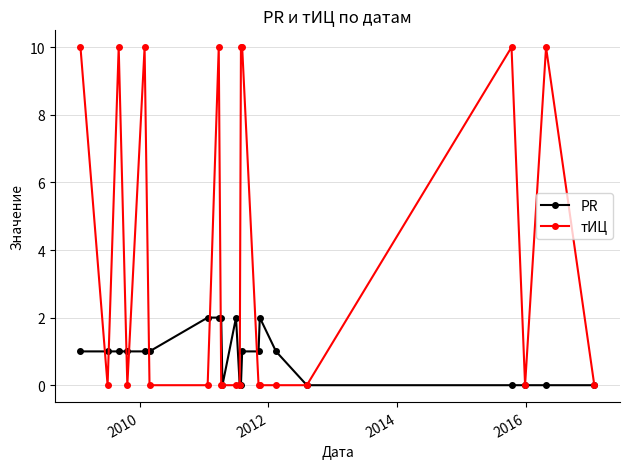

Which series has the largest range (max minus min)?

тИЦ